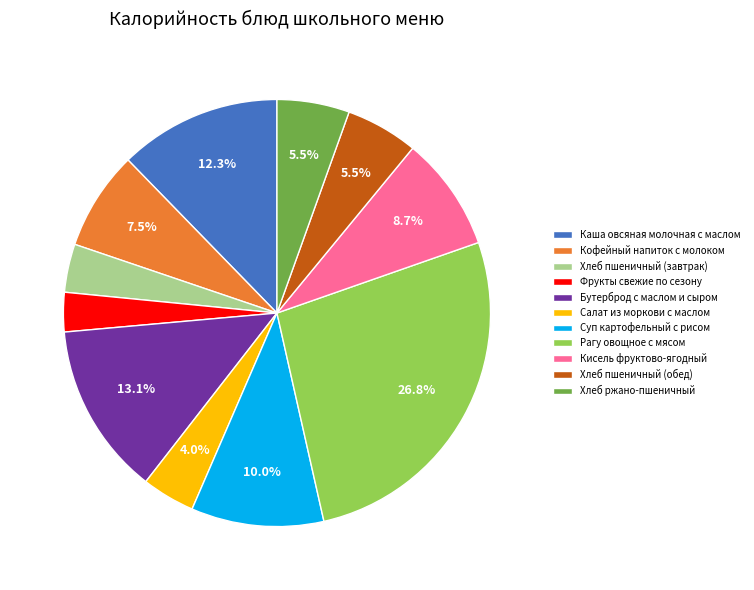

To the nearest percent, what is the average slice percentage?

9%